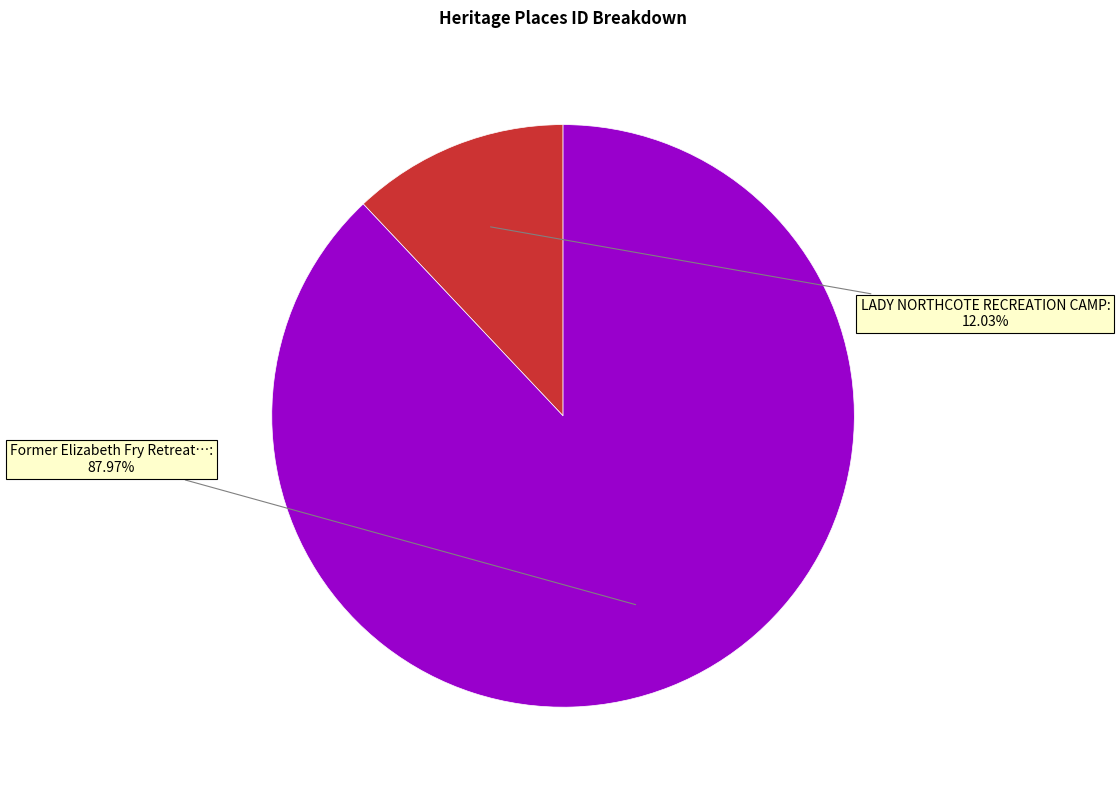

Does any single category account for the majority?

Yes